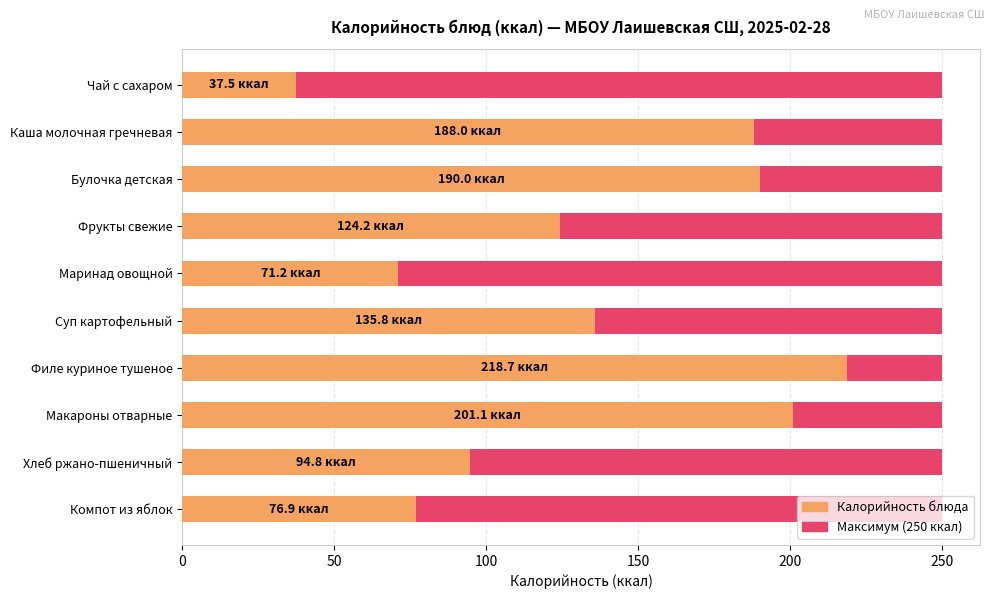

What is the sum of all values?

1338.0